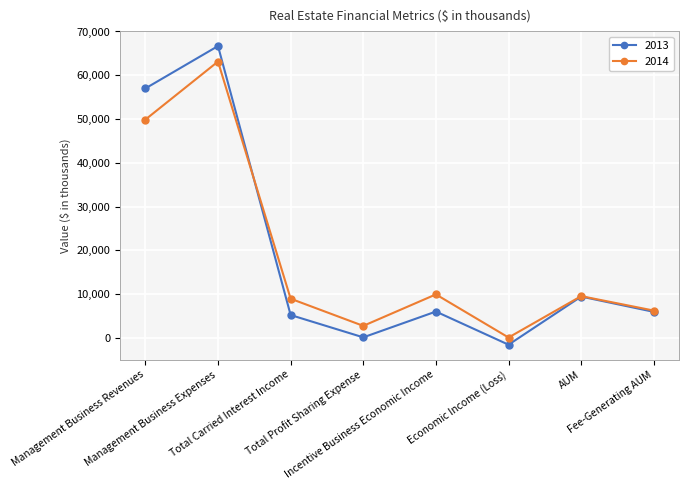

At which category does 2014 reach its first local peak?

Management Business Expenses